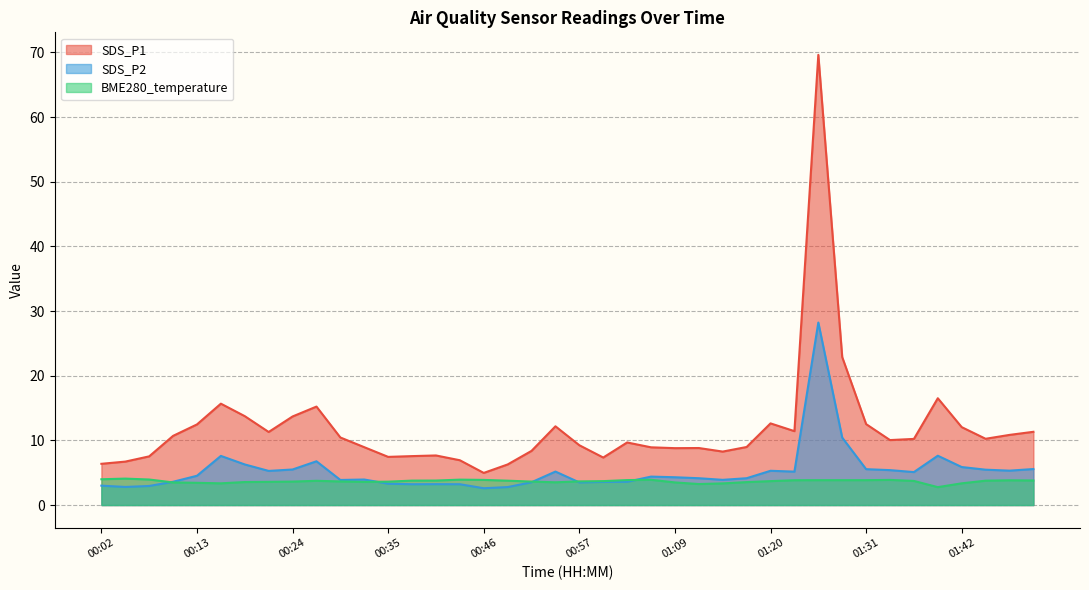

What are all the series names shown in the legend?

SDS_P1, SDS_P2, BME280_temperature